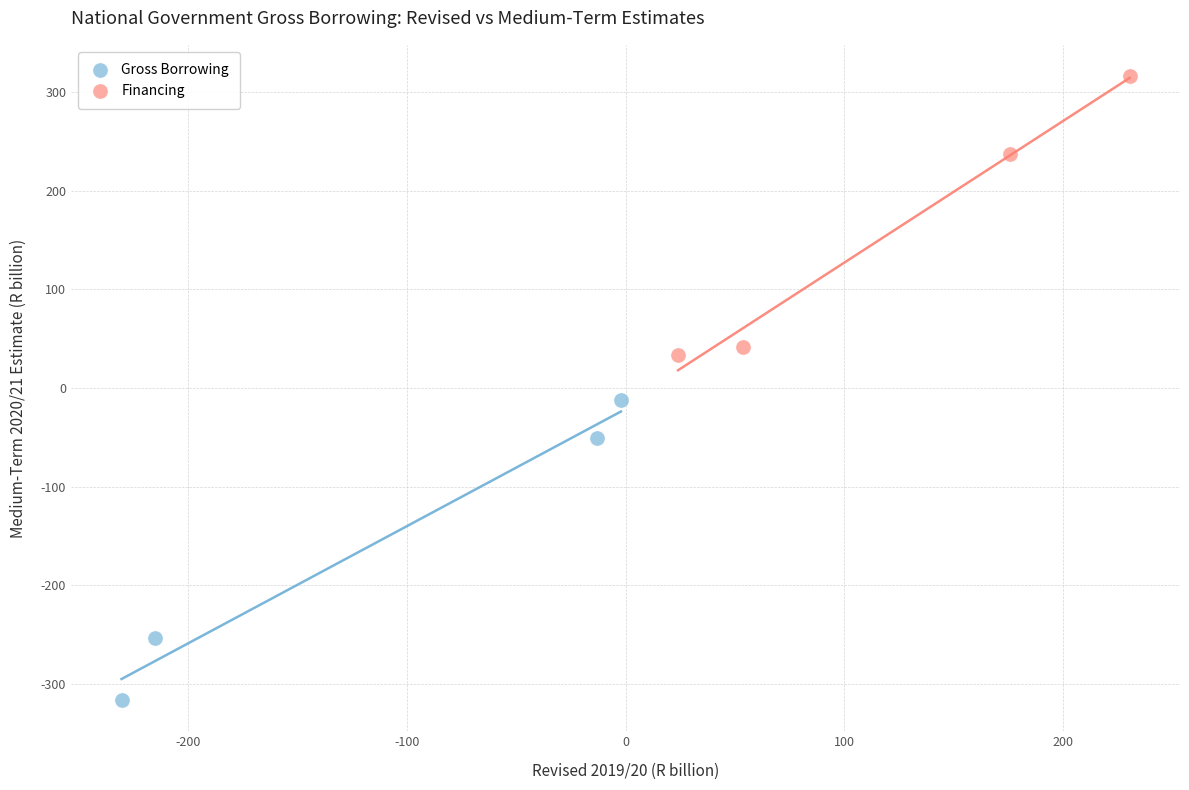

Which series reaches the maximum Y coordinate?

Financing